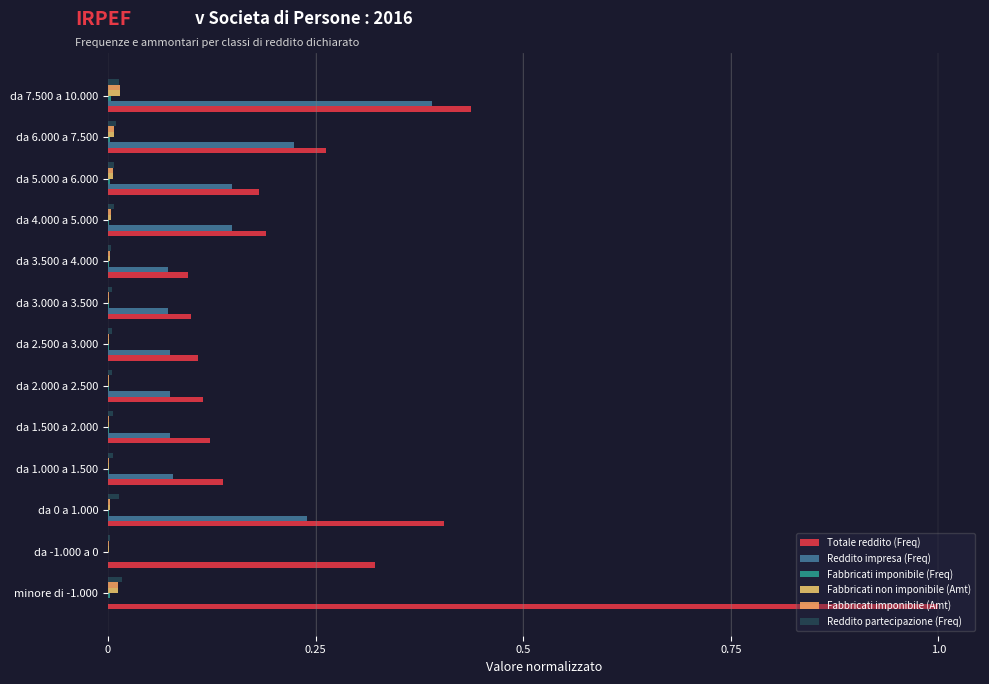

At how many categories does at least one series exceed 0?

13